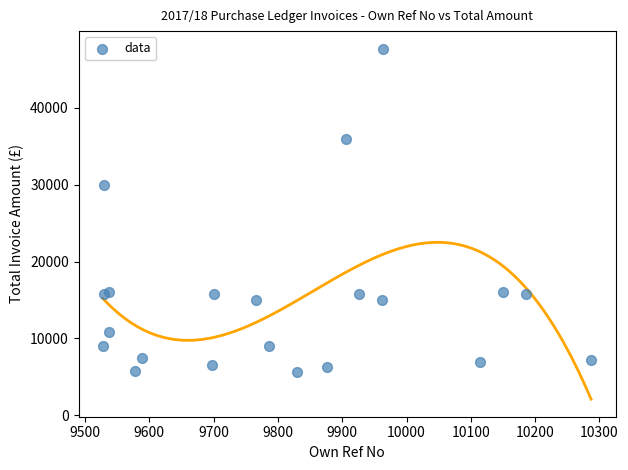

What Y value in the scatter plot is closest to 26662?

30000.0